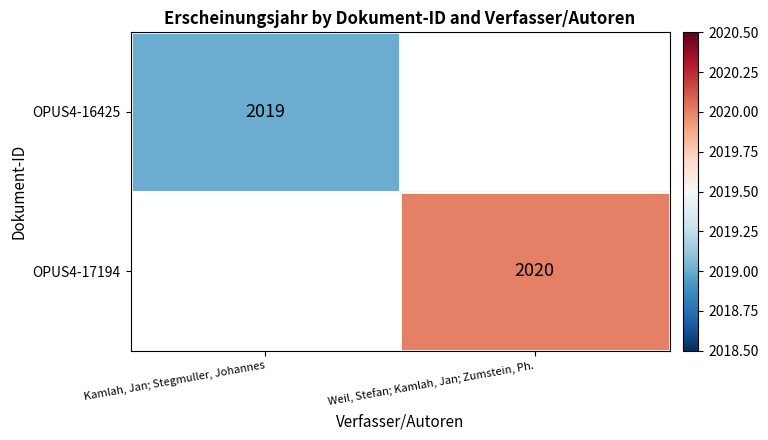

Is the value of OPUS4-17194 at Weil, Stefan; Kamlah, Jan; Zumstein, Ph. greater than the value of OPUS4-16425 at Kamlah, Jan; Stegmuller, Johannes?

Yes